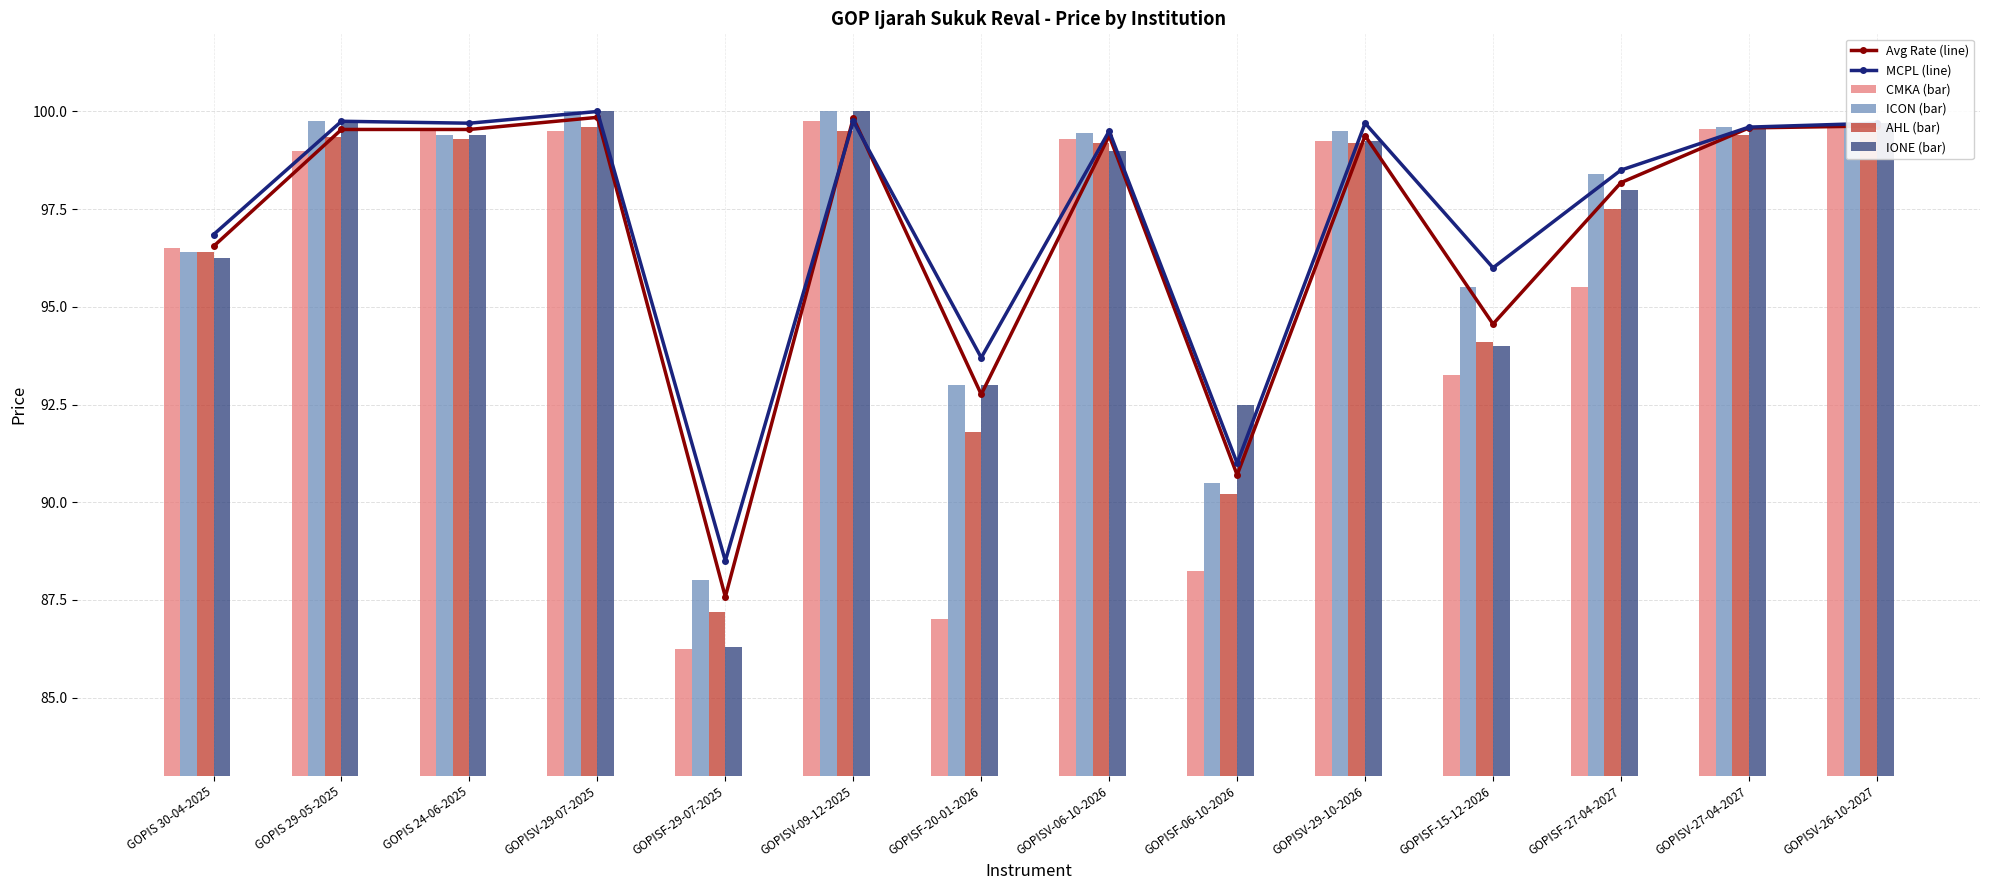

Which series has the widest spread of values?

IONE (bar)